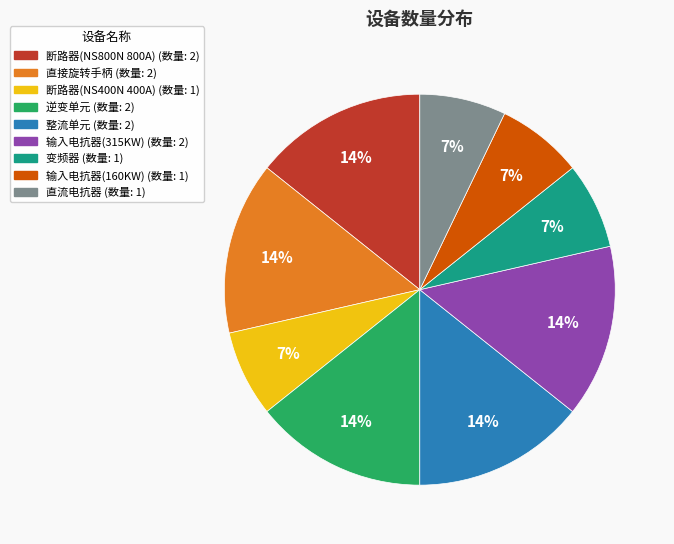

Do 变频器 and 输入电抗器(160KW) together represent more than half of the pie?

No